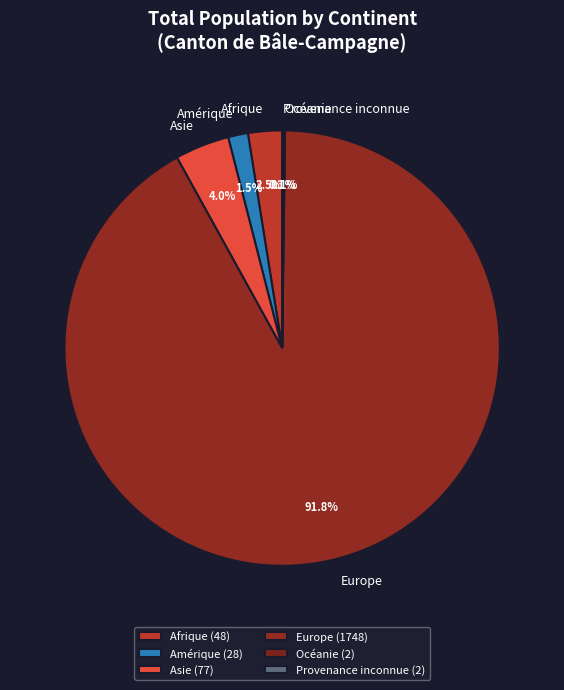

What is the ratio of the value at Afrique to the value at Amérique?

1.7